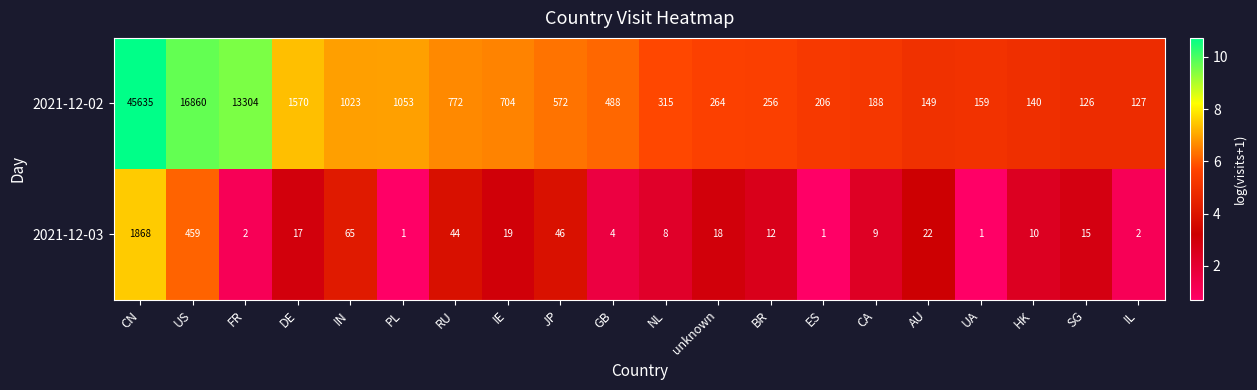

Which series has the largest range (max minus min)?

2021-12-02